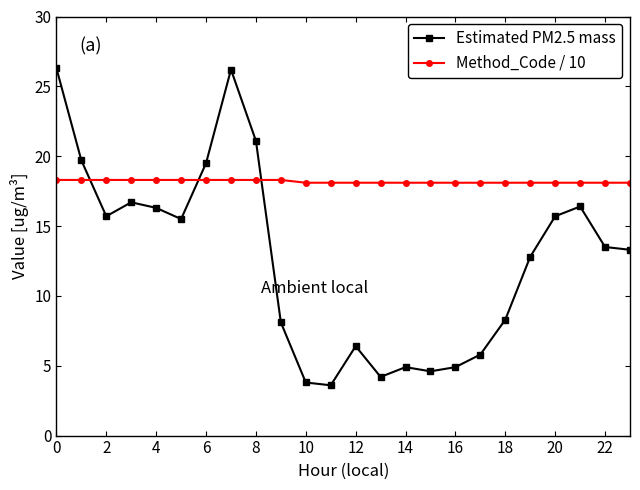

How many values in the Estimated PM2.5 mass series exceed 13?

13